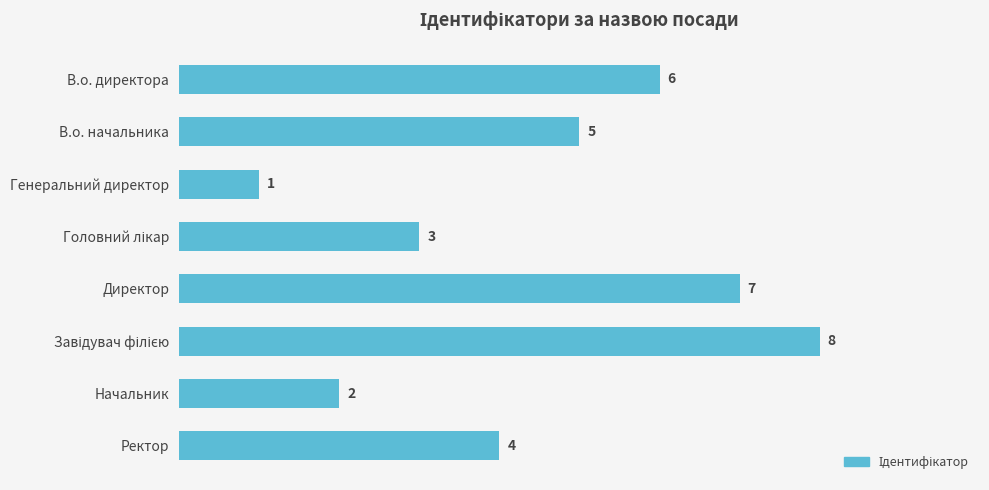

The chart shows a value of 1 at Ректор. True or false?

False